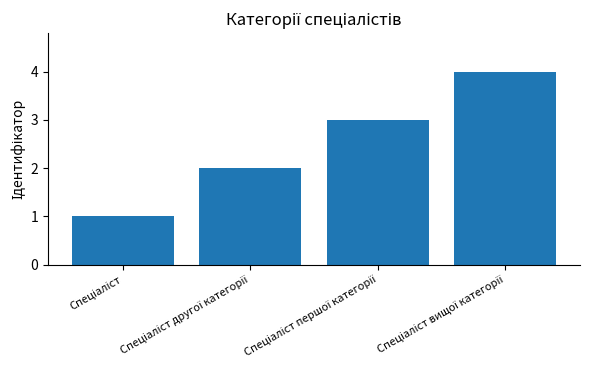

What is the greatest value displayed?

4